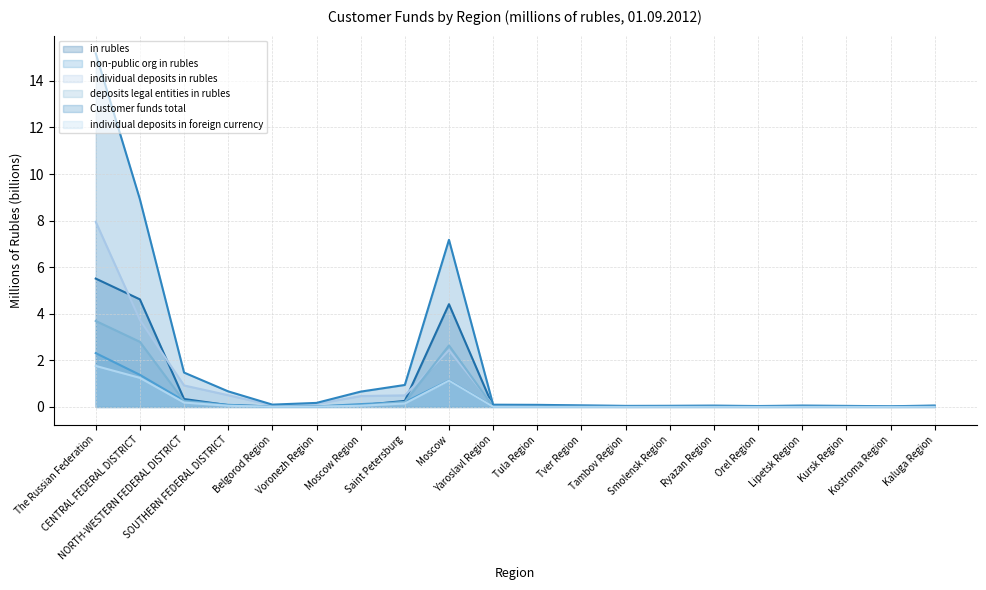

At which category does individual deposits in foreign currency reach its first local valley?

Belgorod Region